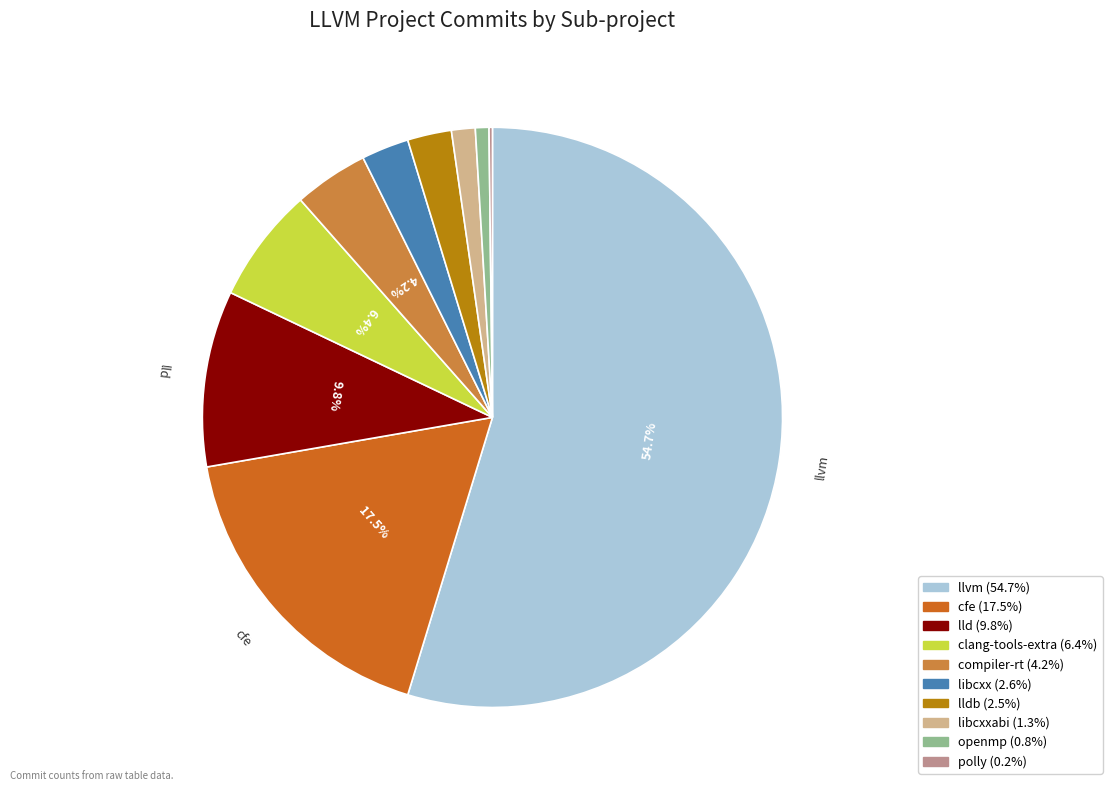

Is there any slice that represents more than half of the pie?

Yes